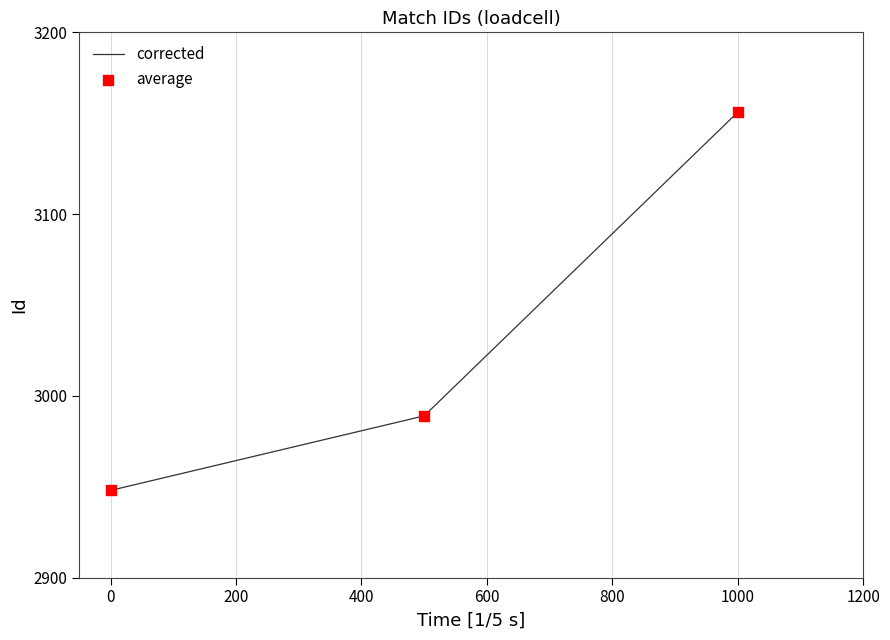

What is the maximum value shown in the chart?

3156